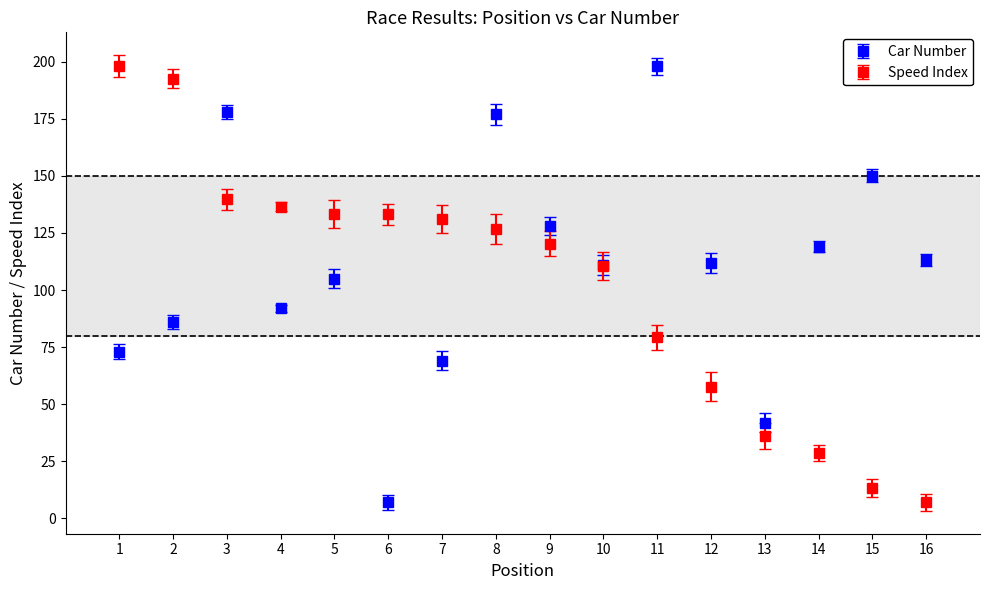

Which series changed the most between 2 and 6?

Car Number